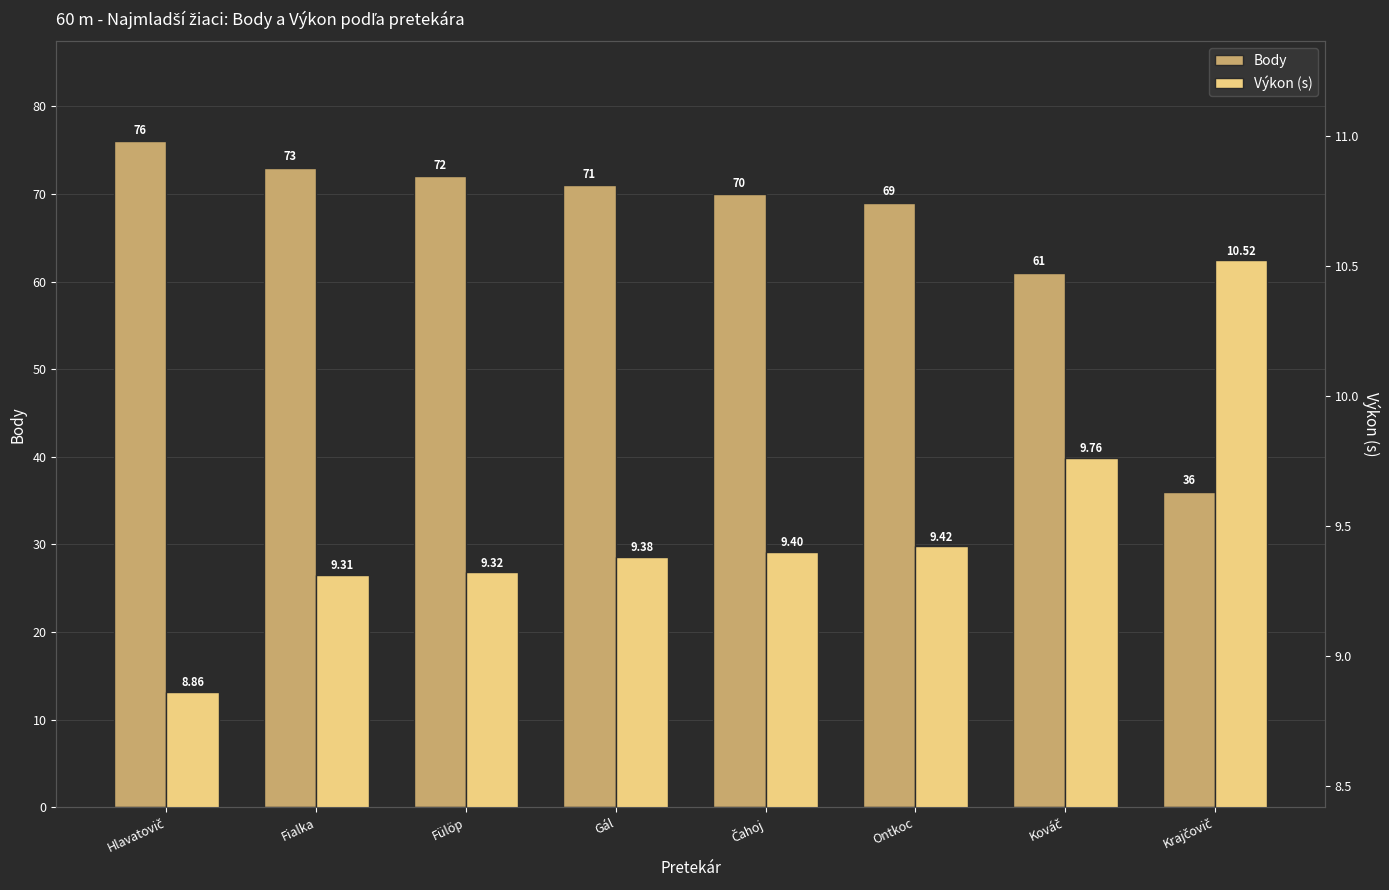

Which category has the lowest value across all series?

Hlavatovič